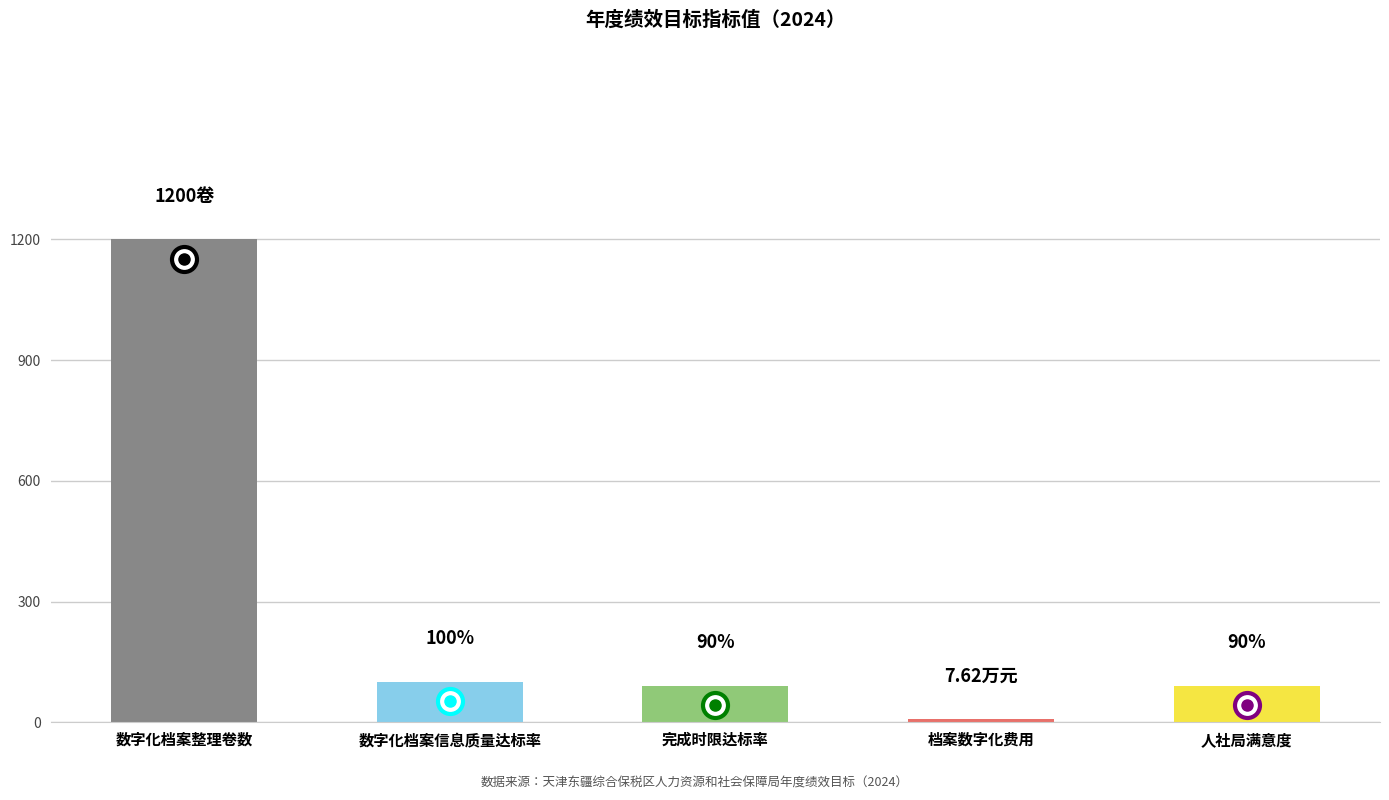

How many bars are there in total?

5